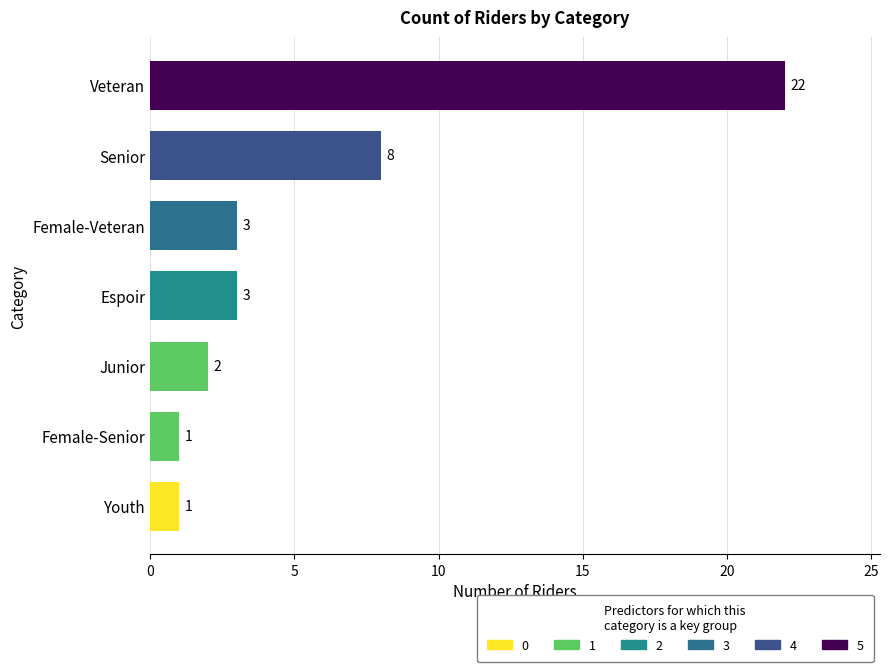

Count the number of categories in the chart.

7